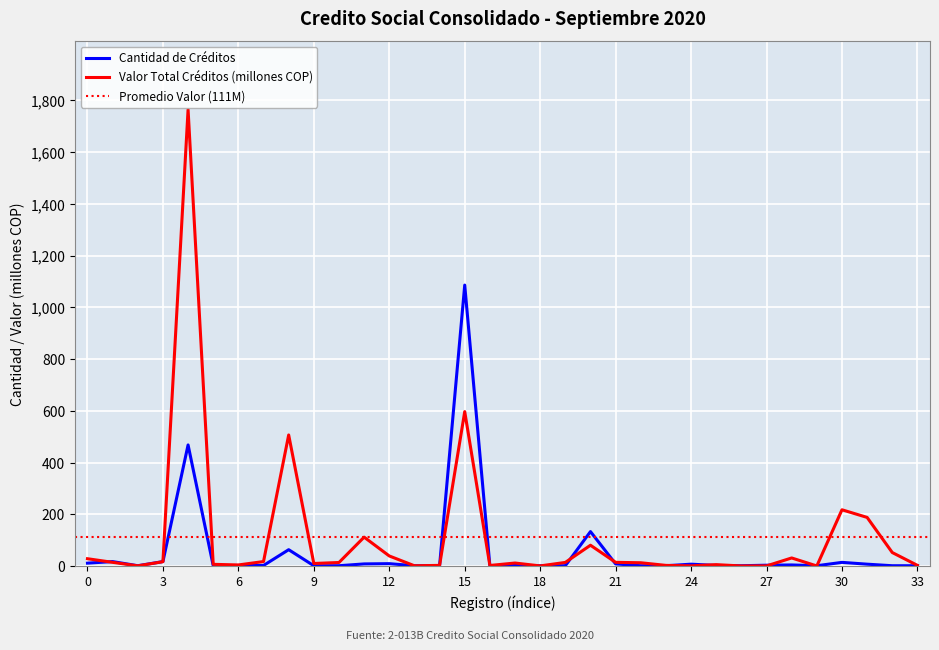

In Cantidad de Créditos, how many points are lower than both neighbors (excluding endpoints)?

5